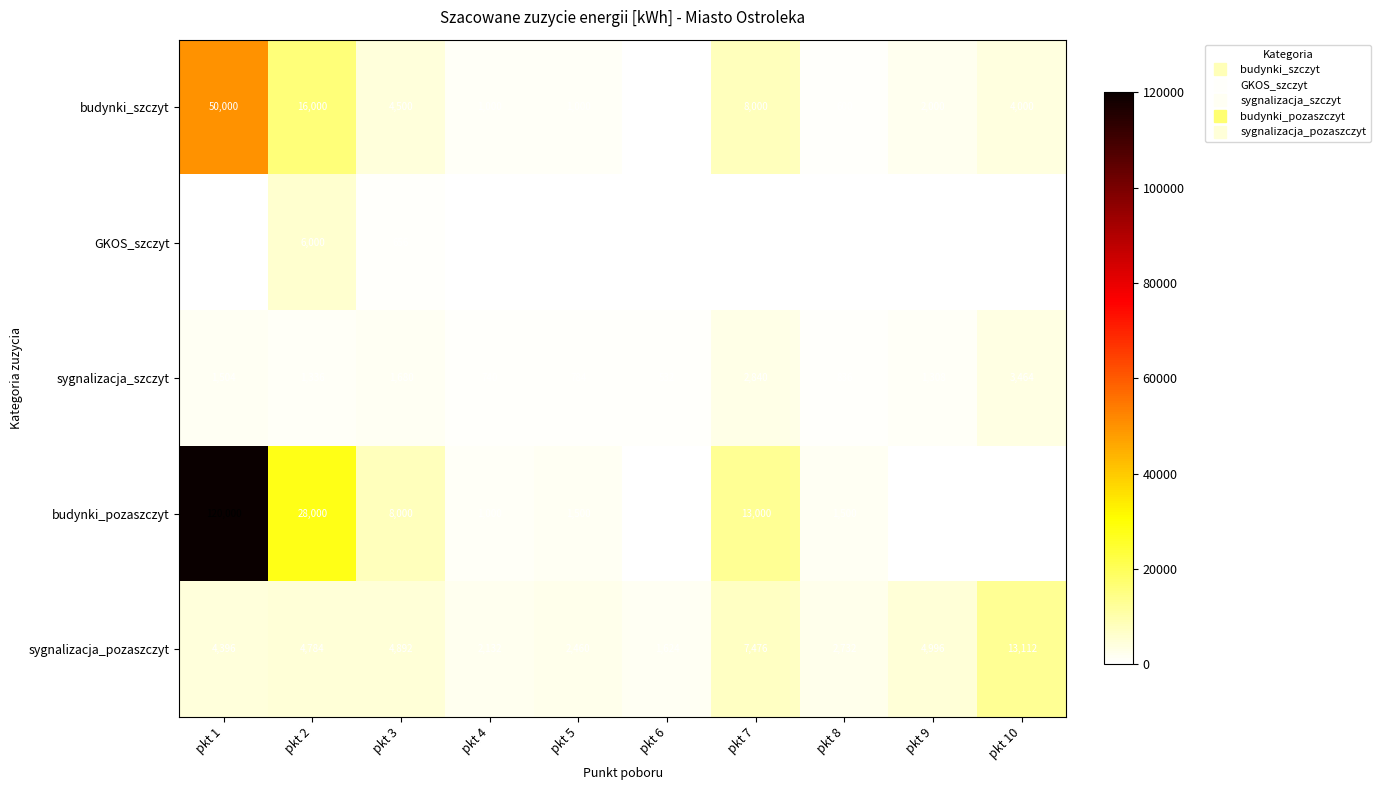

Which label corresponds to the largest value in the chart?

pkt 1